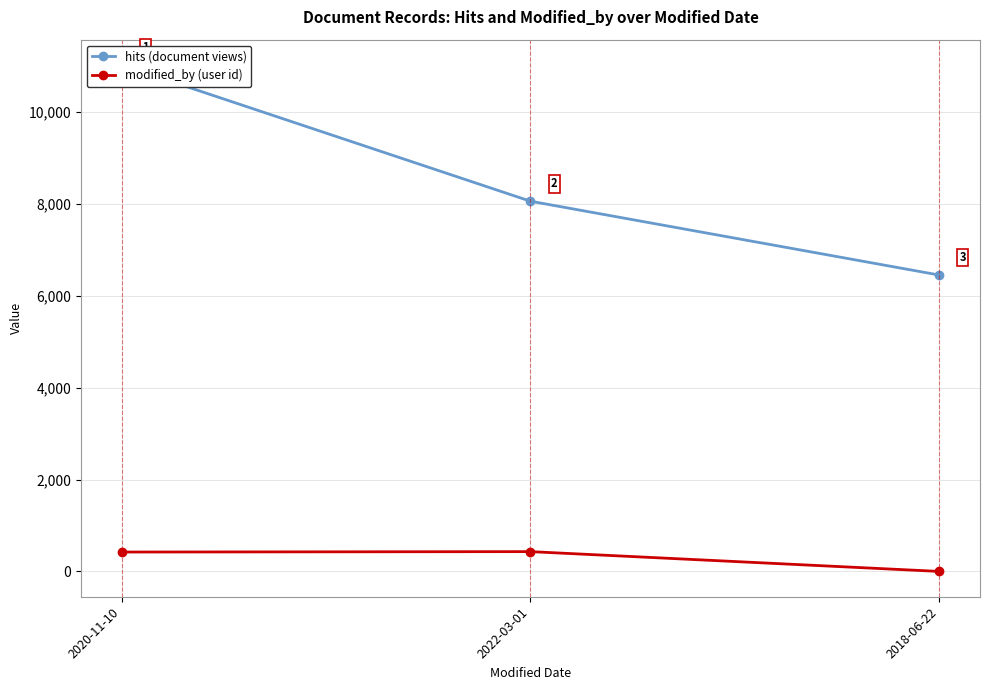

Which series has the largest range (max minus min)?

hits (document views)